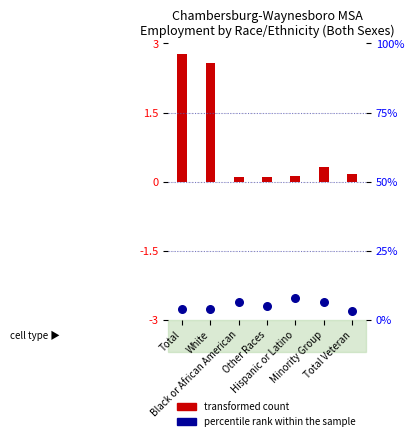

Between Minority Group and Other Races, which is larger?

Minority Group